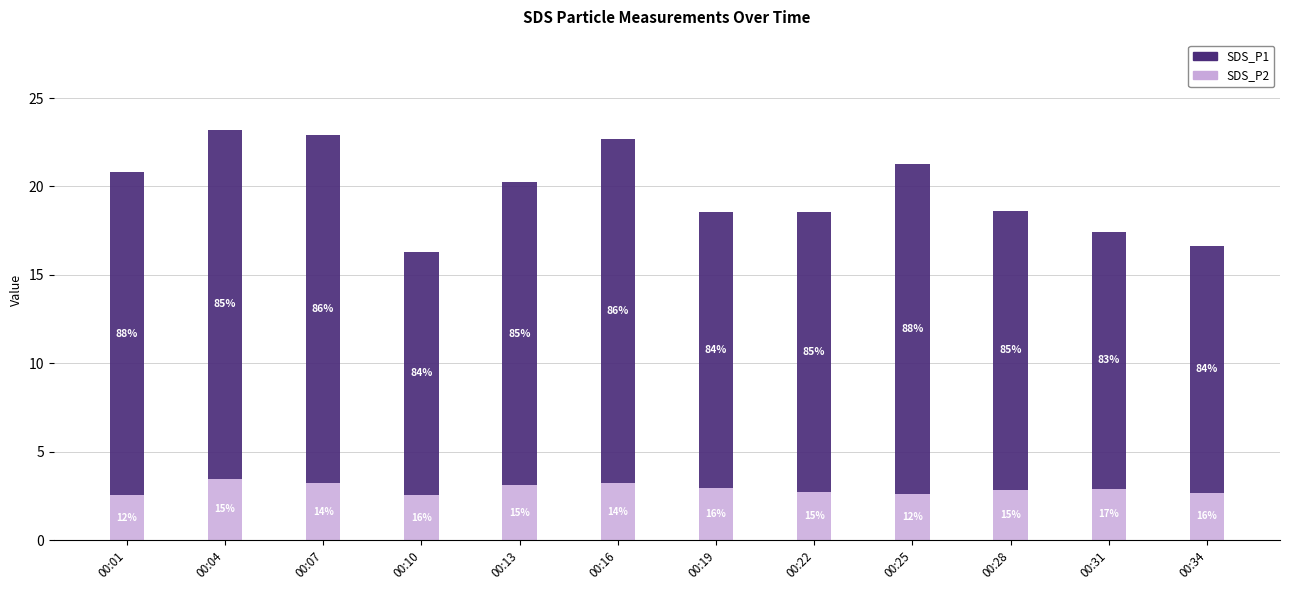

How many bars are there in total?

12